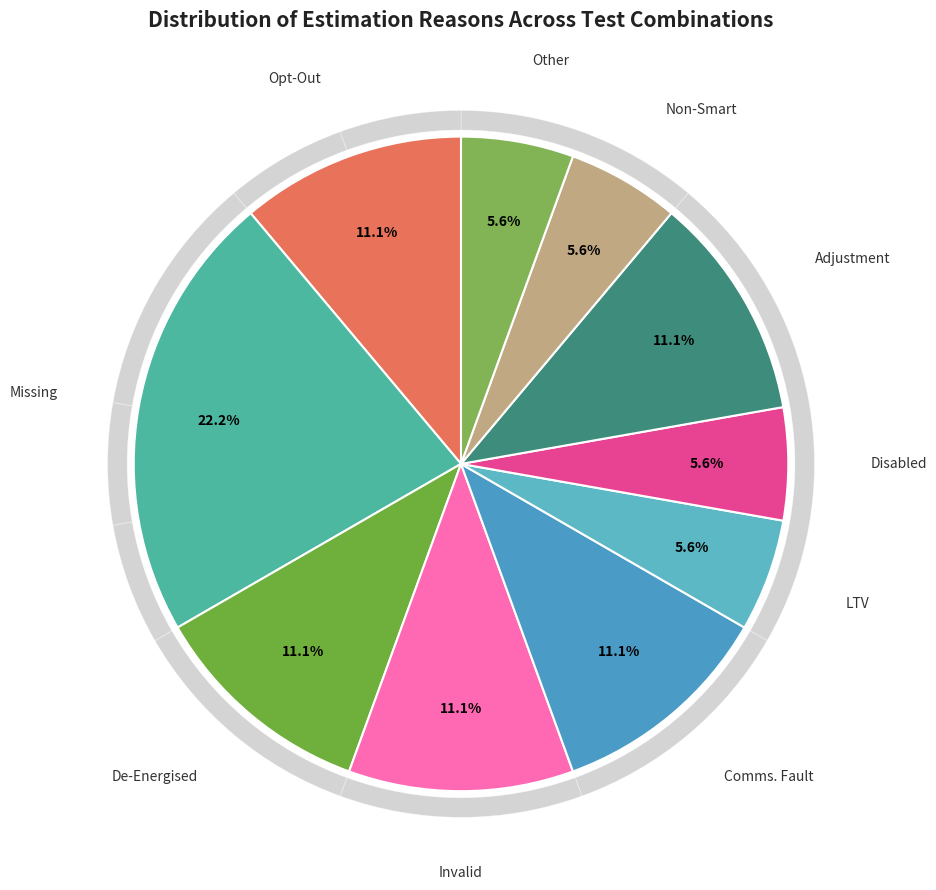

Between Adjustment and Disabled, which is larger?

Adjustment